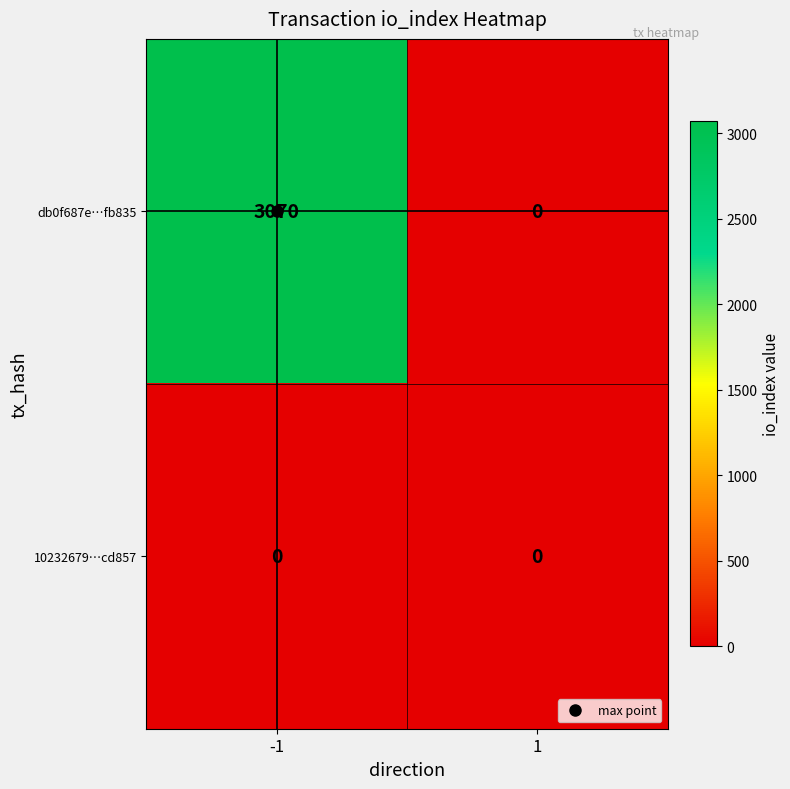

At how many categories does at least one series exceed 2677?

1